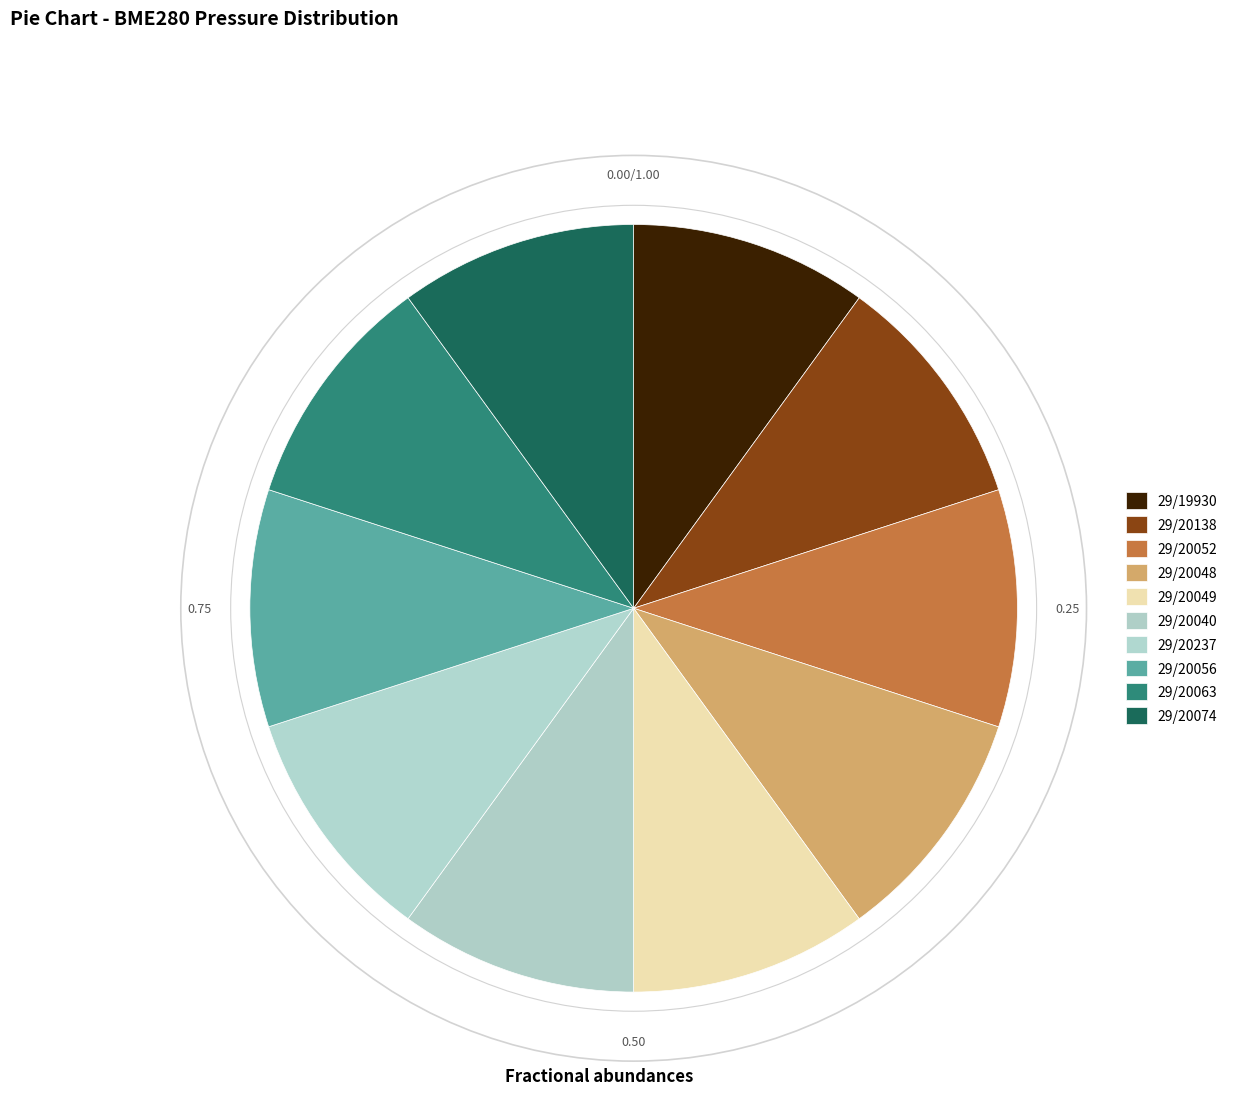

Which slice is the largest?

29/19930